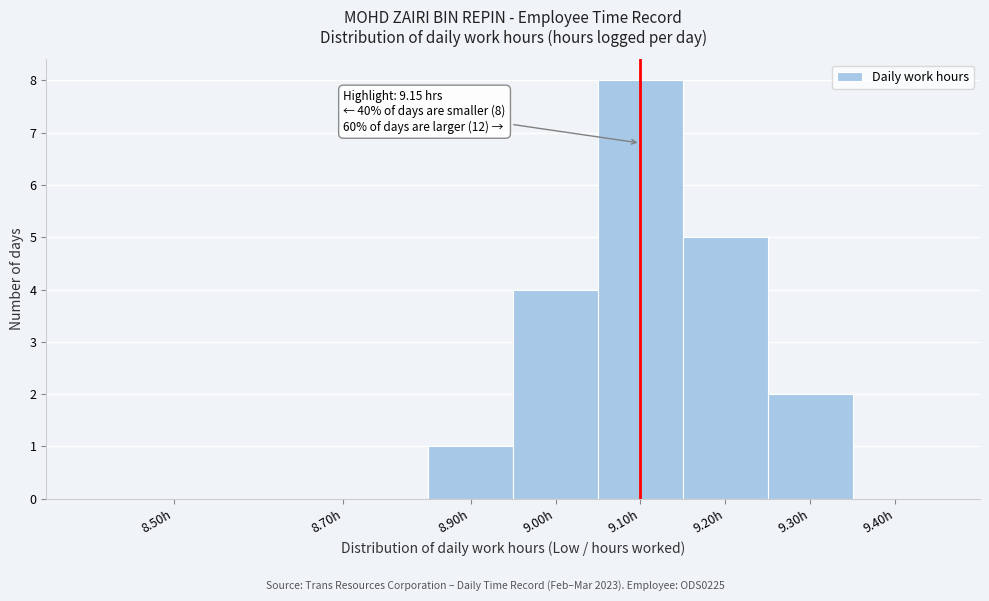

Reading left to right, transcribe all the data shown in this chart.

8.50h=0	8.70h=0	8.90h=1	9.00h=4	9.10h=8	9.20h=5	9.30h=2	9.40h=0